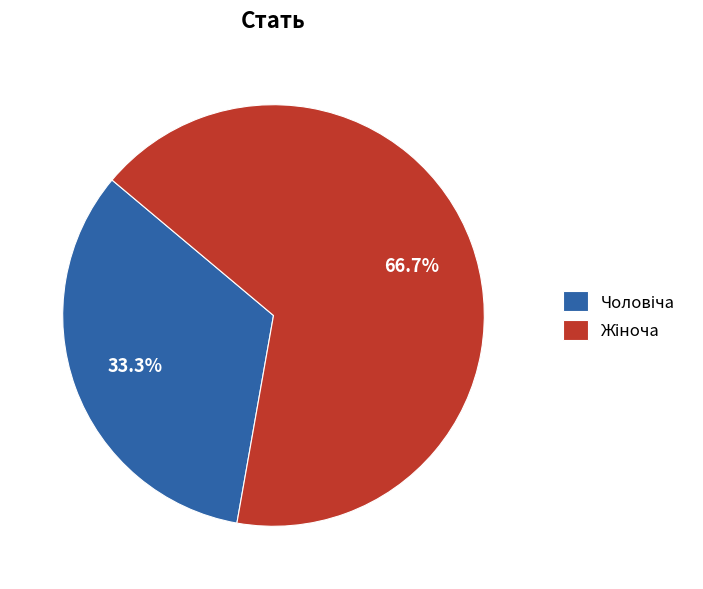

Is there a majority slice in this chart?

Yes